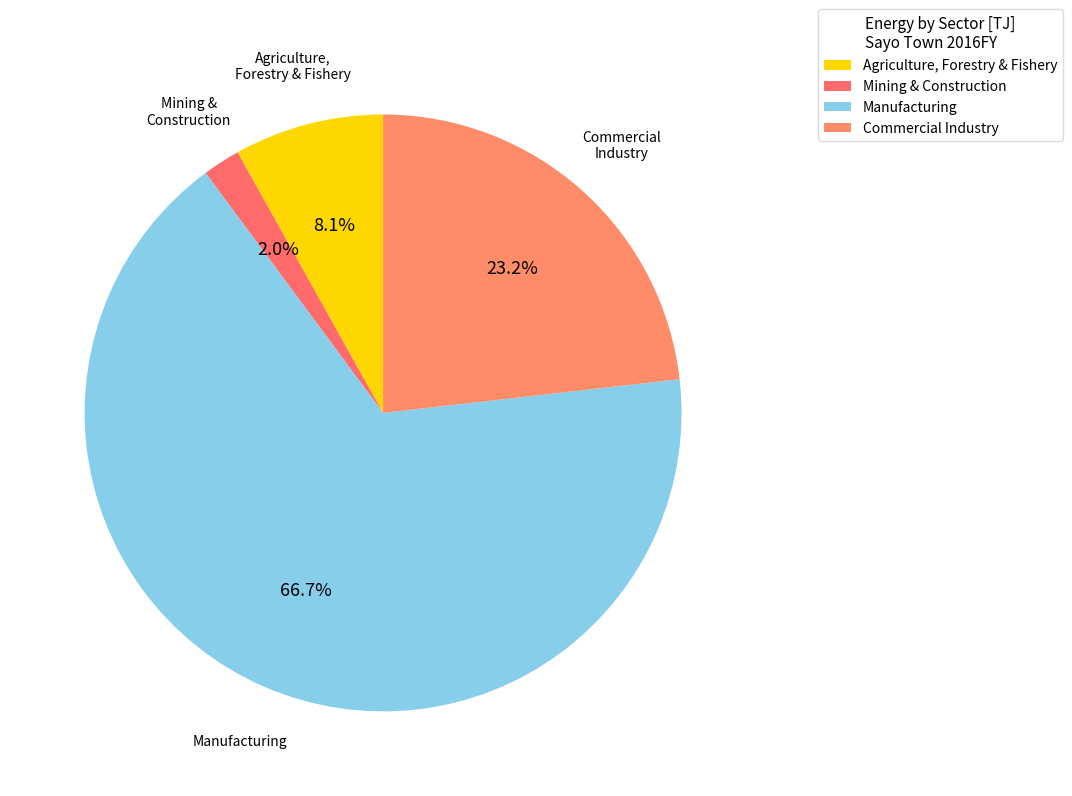

Is there any slice that represents more than half of the pie?

Yes